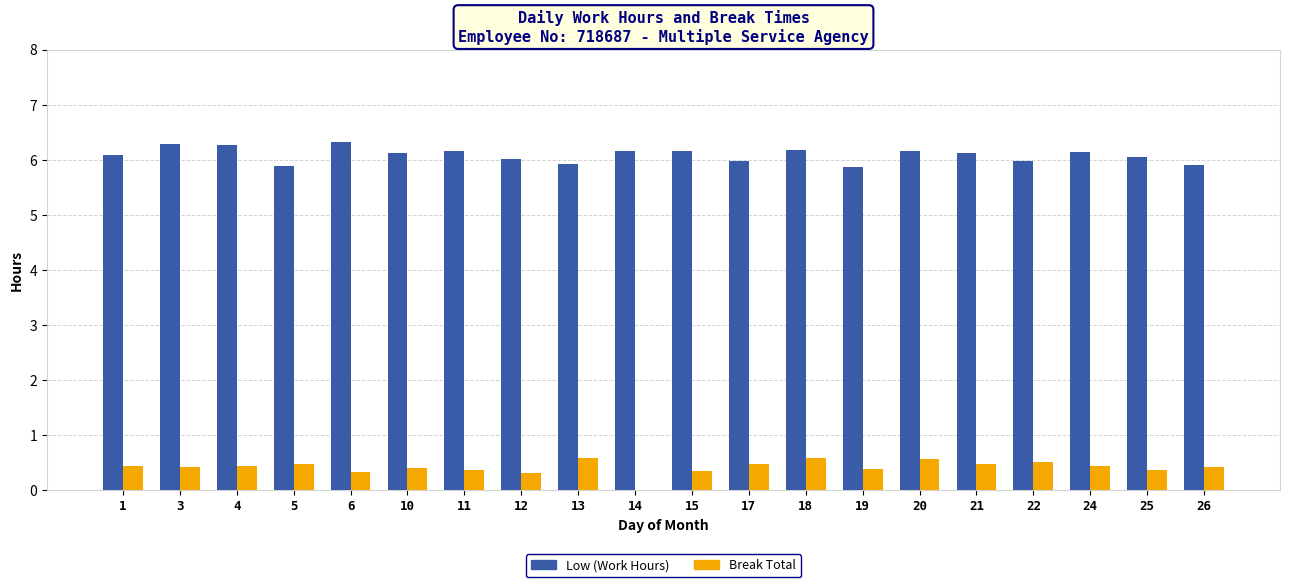

Count the number of data series in this chart.

2